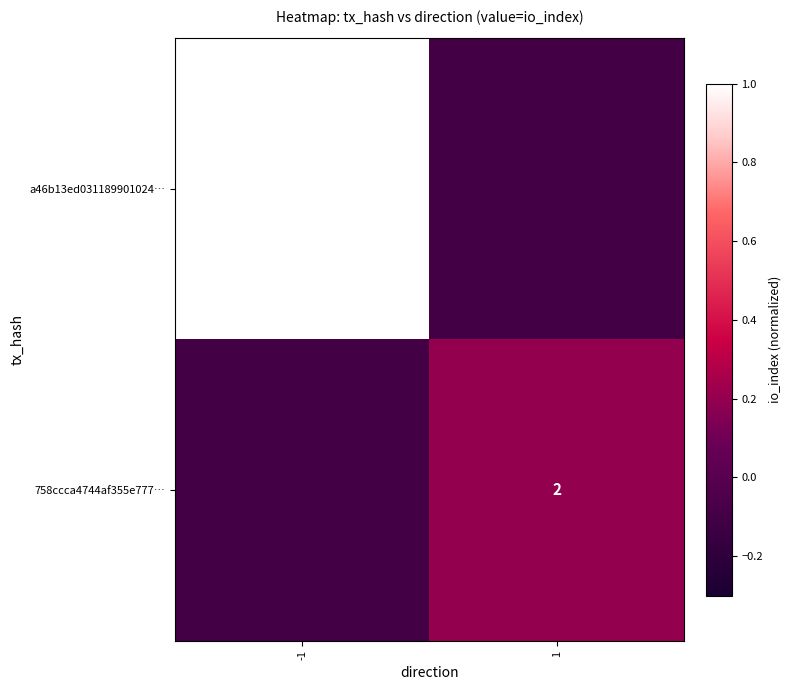

The 758ccca4744af355e777… series shows 2.0 at 1. True or false?

True